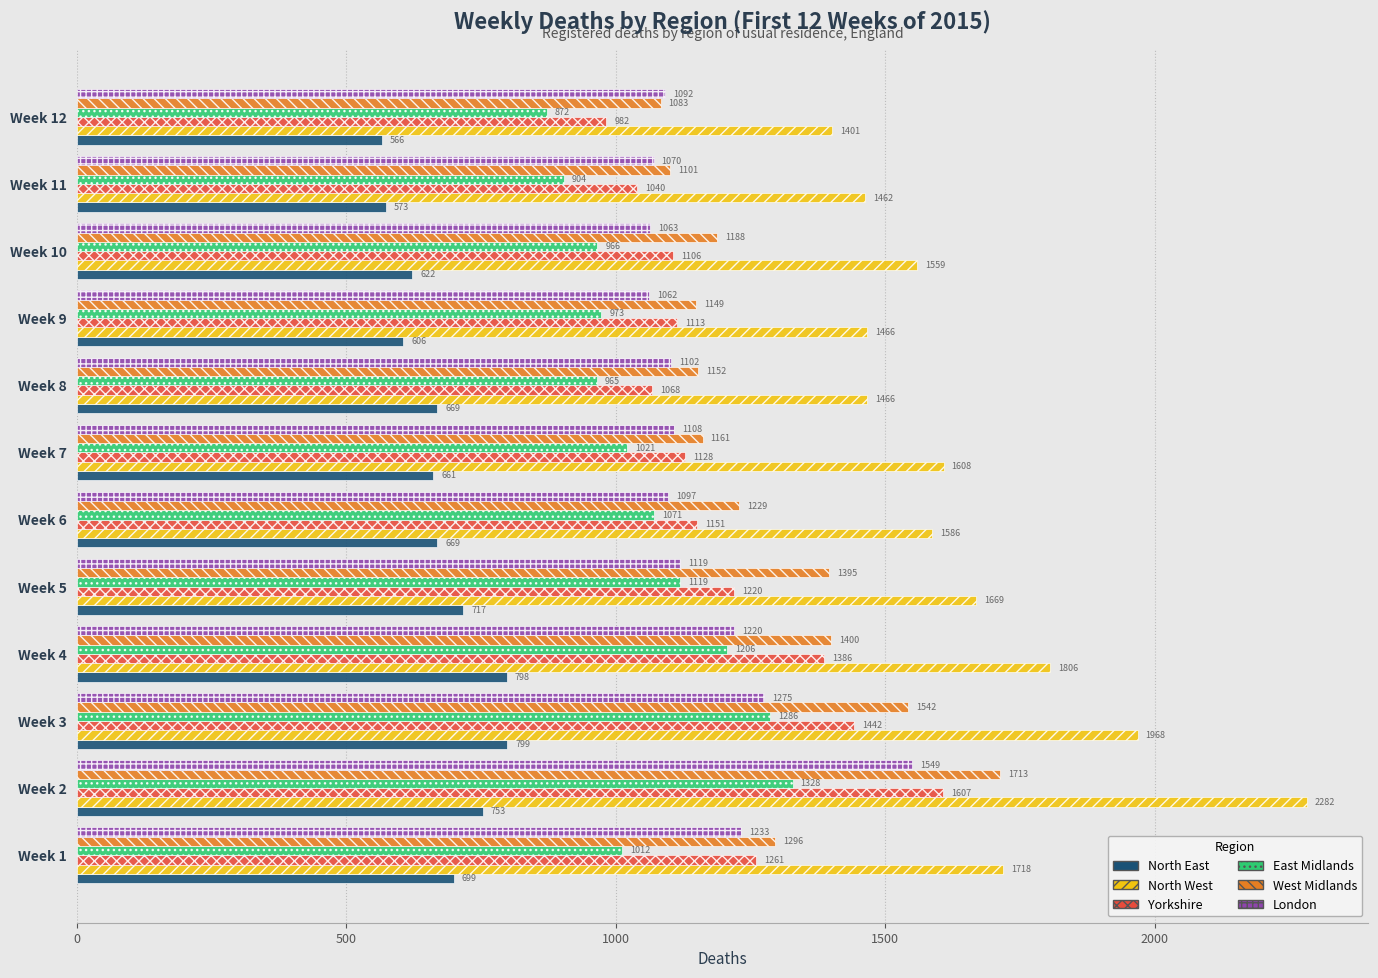

Is it true that London equals 1753 at Week 7?

False